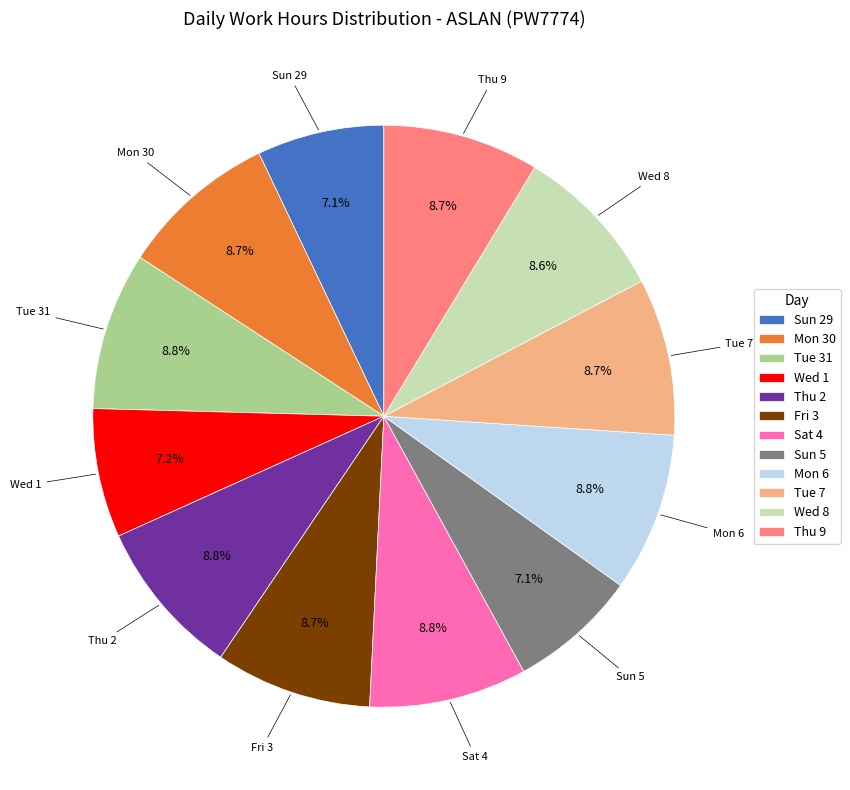

The Thu 2 slice represents 9% of the pie. True or false?

True